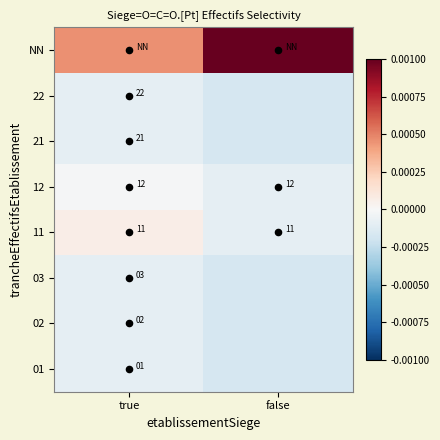

Is it true that 22 equals -0.0 at false?

True